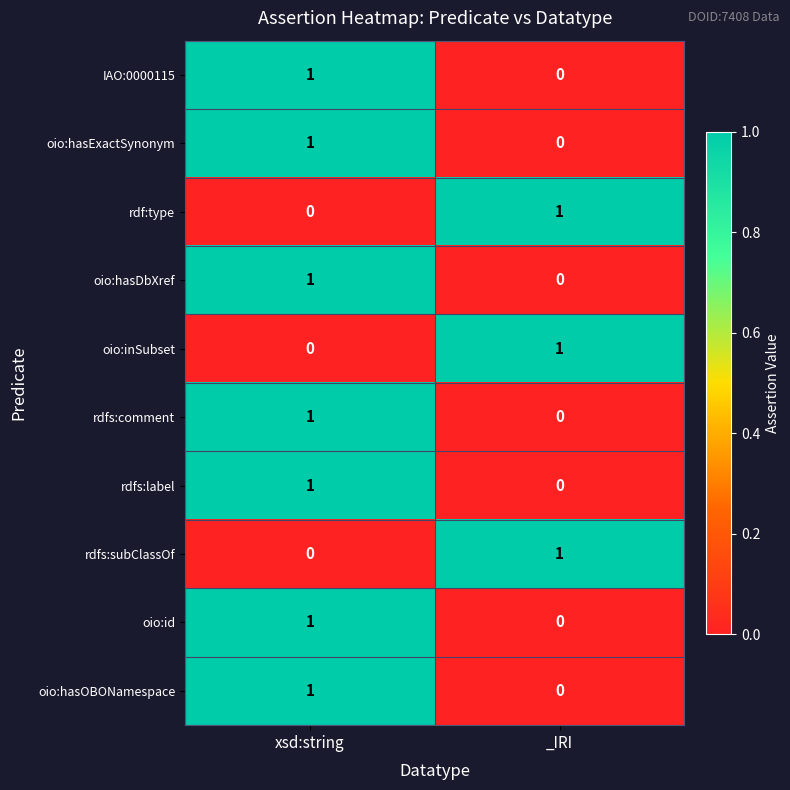

Which category has the lowest value in the rdfs:subClassOf series?

xsd:string